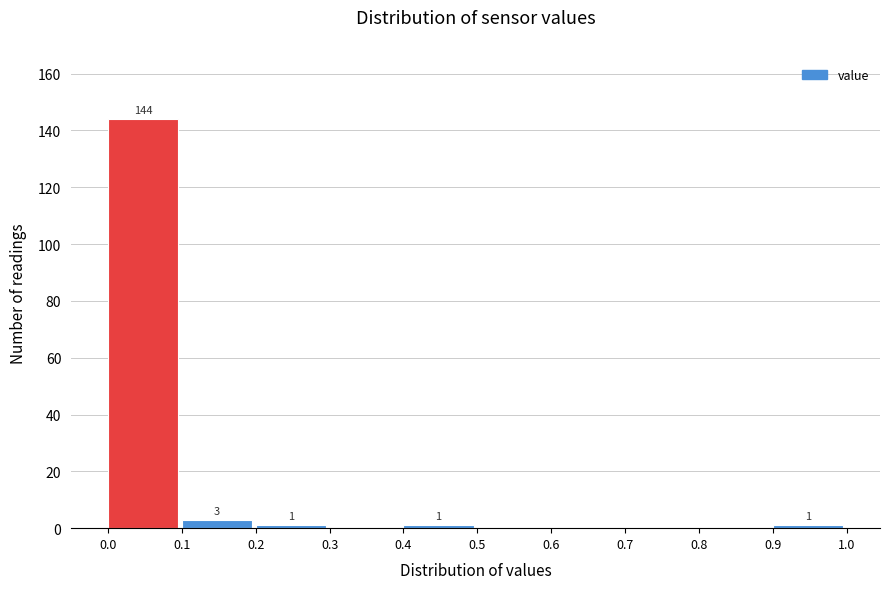

Over which range of the x-axis is the bar tallest?

0.0 to 0.1